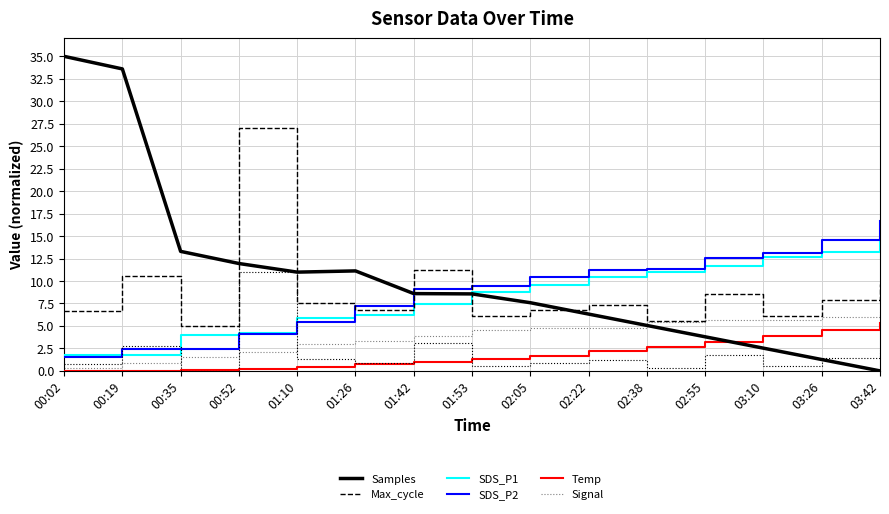

True or false: Signal and SDS_P2 intersect in this chart.

False